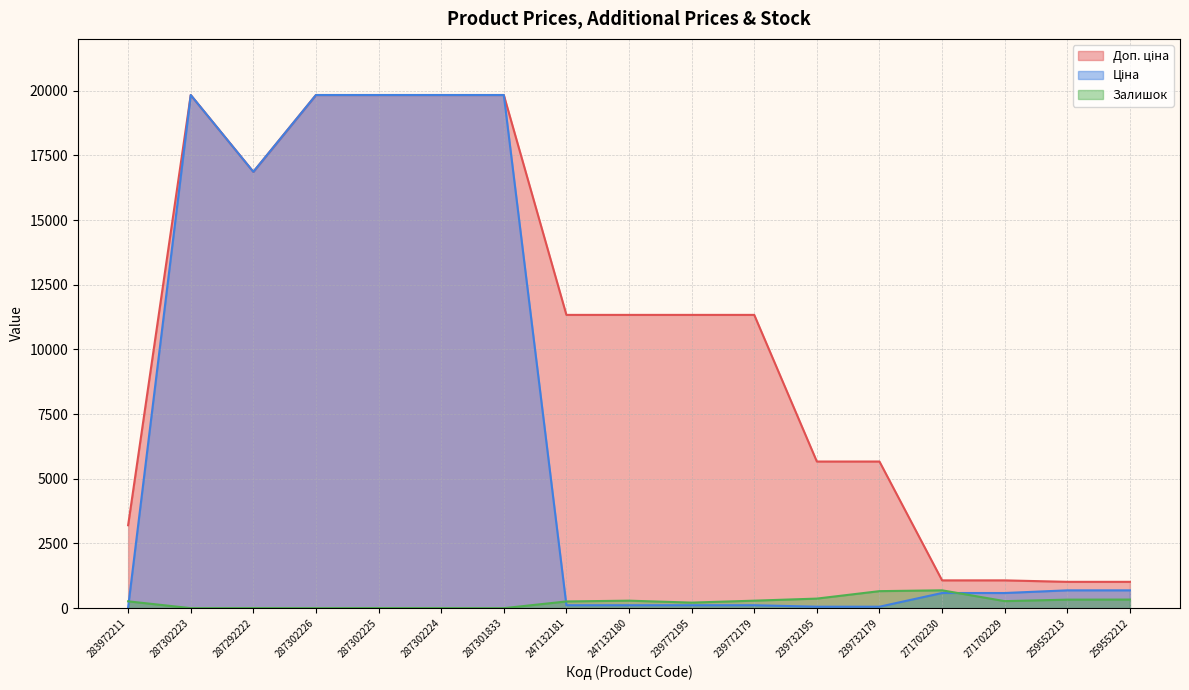

At which category is the sum across all series the highest?

287302225